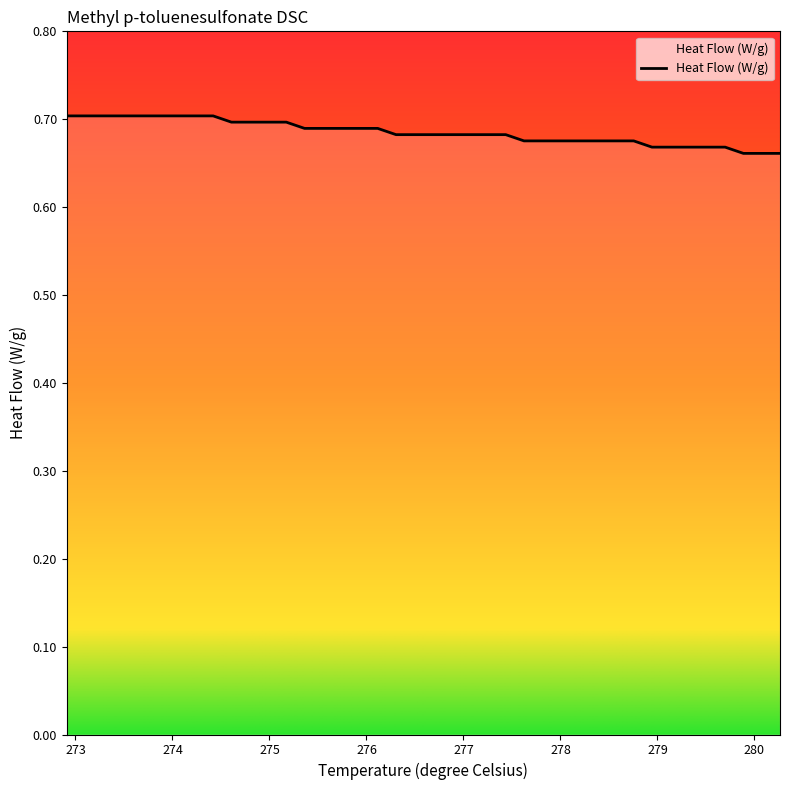

How many lines are shown in the chart?

1